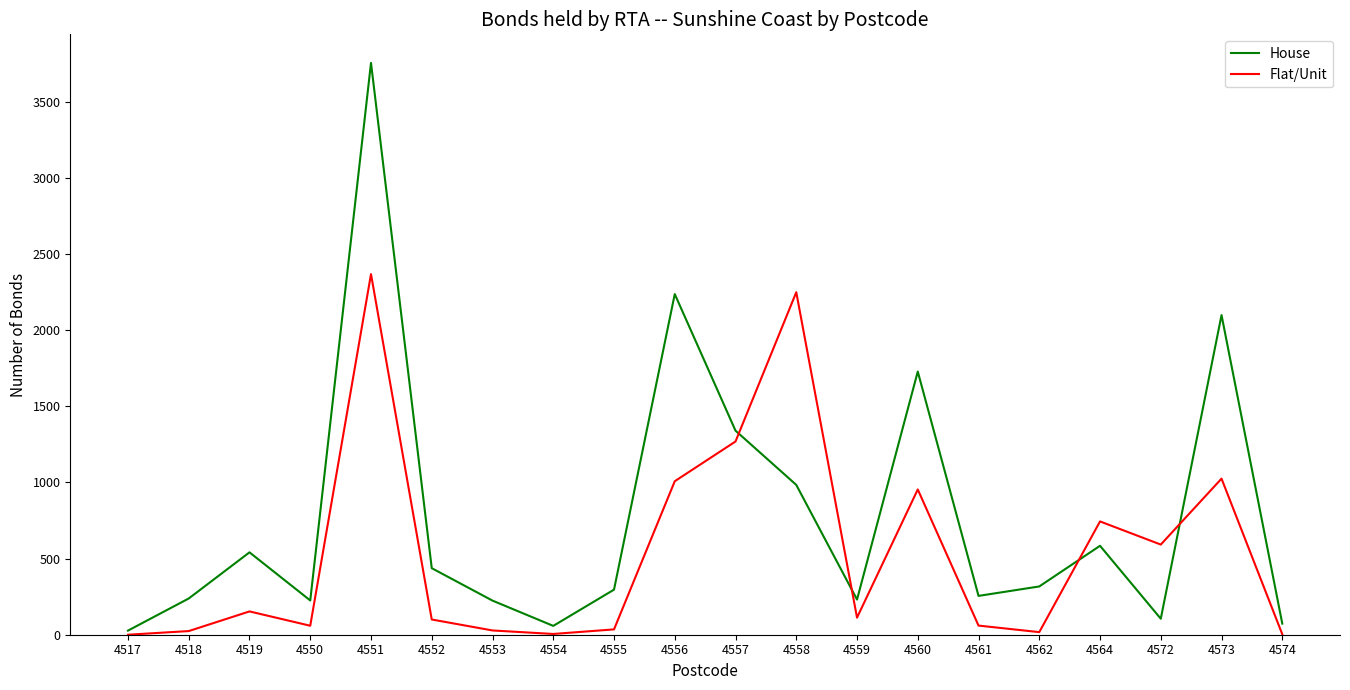

Which category has the highest value in the Flat/Unit series?

4551